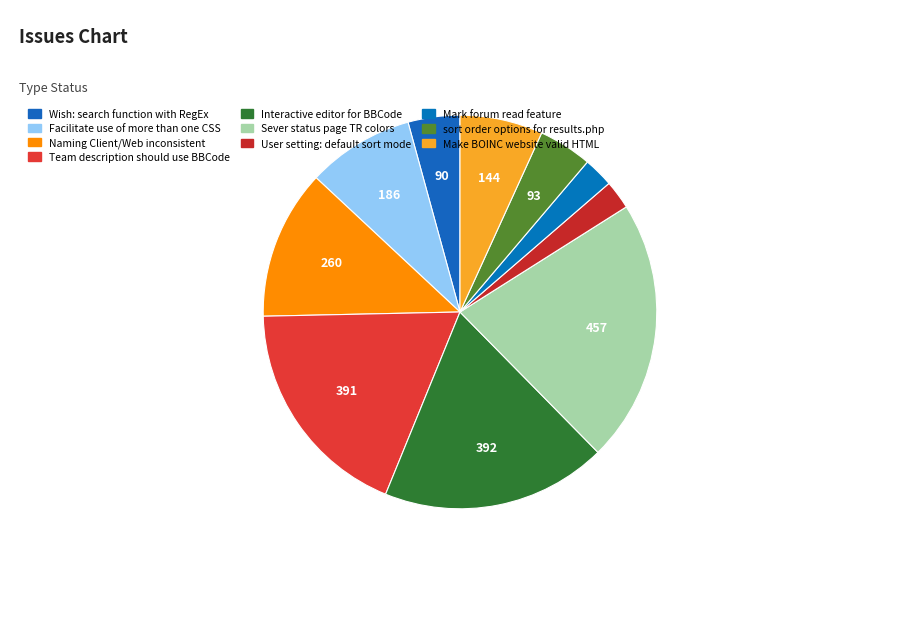

Which category has the biggest portion of the pie?

Sever status page TR colors